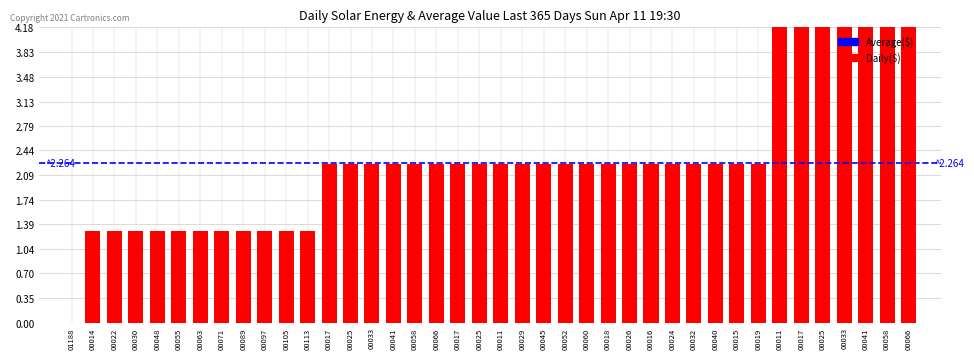

Count the number of categories in the chart.

40